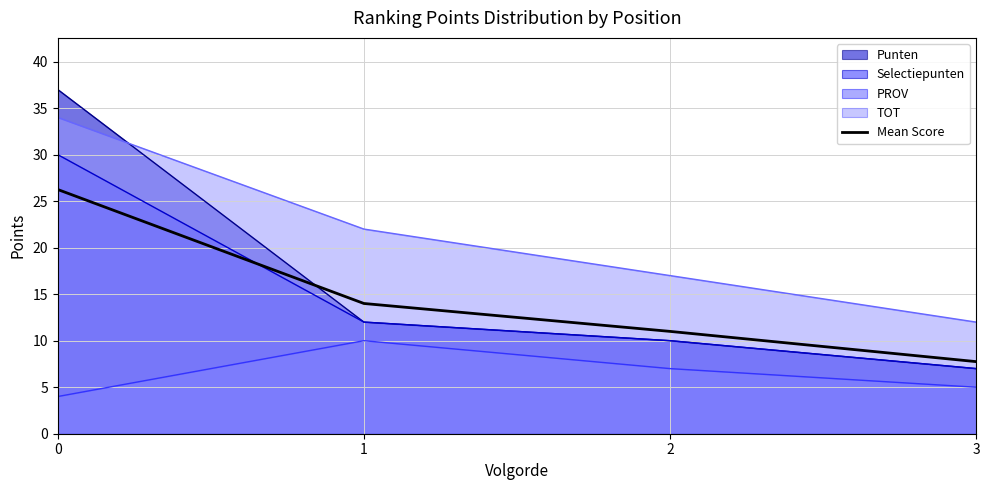

Is it true that the value at 1 is 9.3?

False